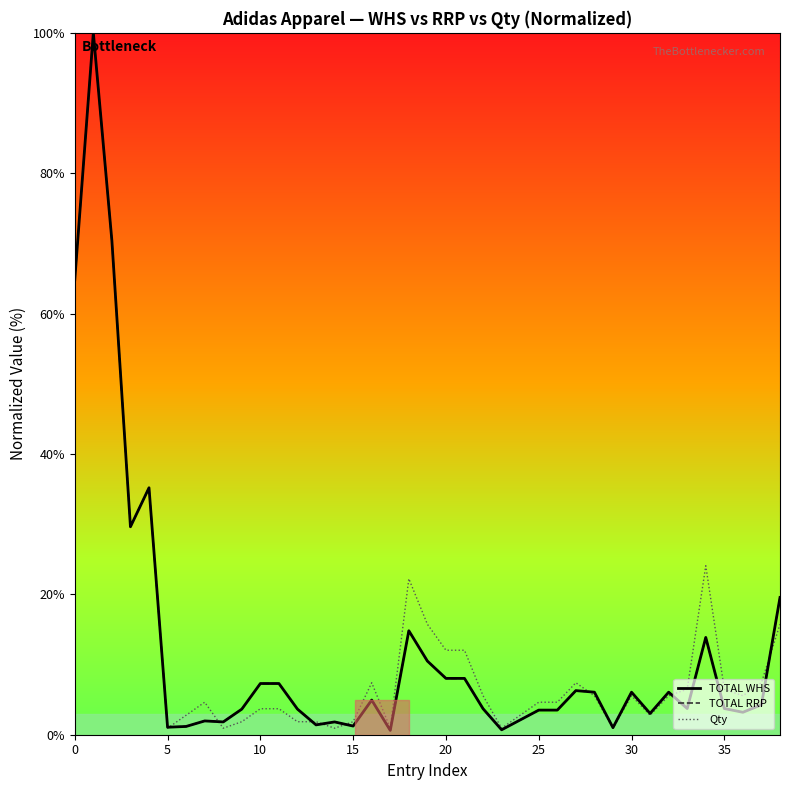

True or false: TOTAL RRP and TOTAL WHS cross at least once.

False